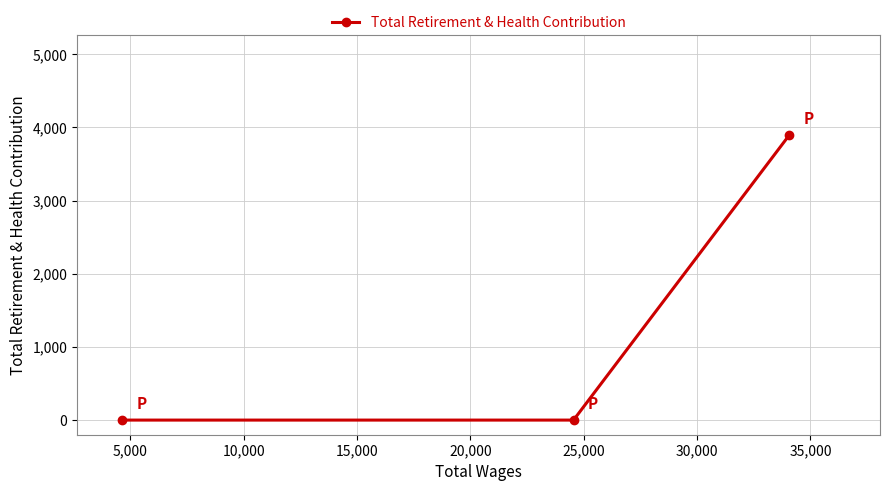

What is the sum of all values?

3895